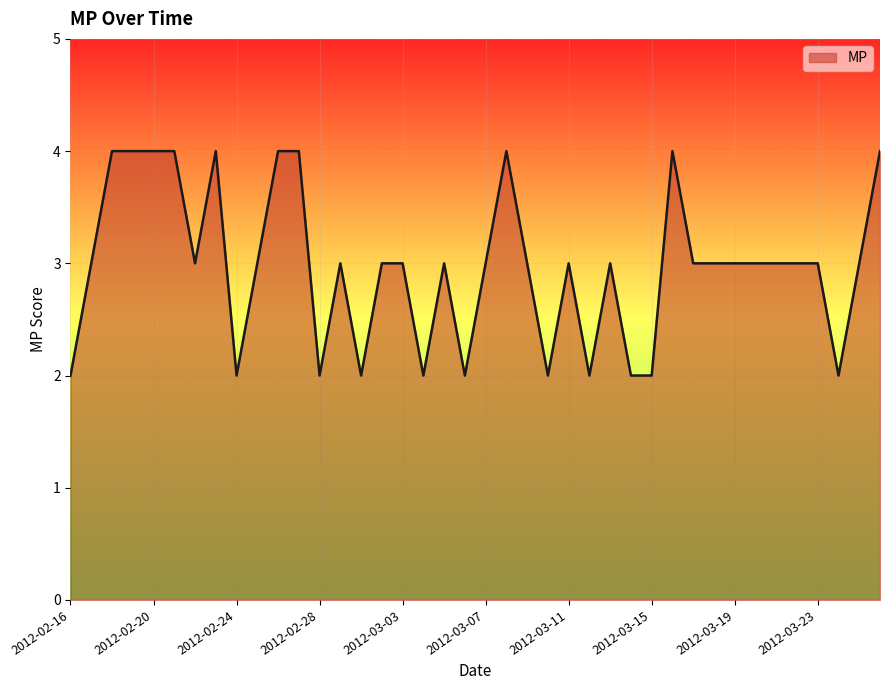

What is the greatest value displayed?

4